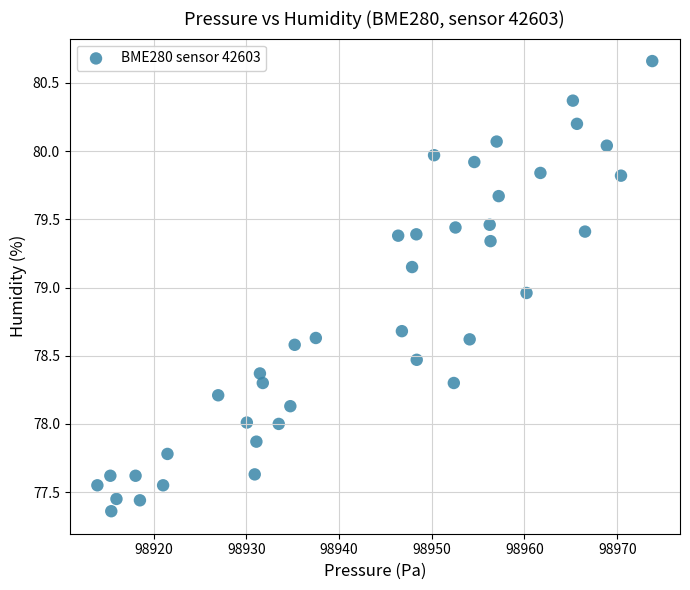

How many data points are displayed?

40